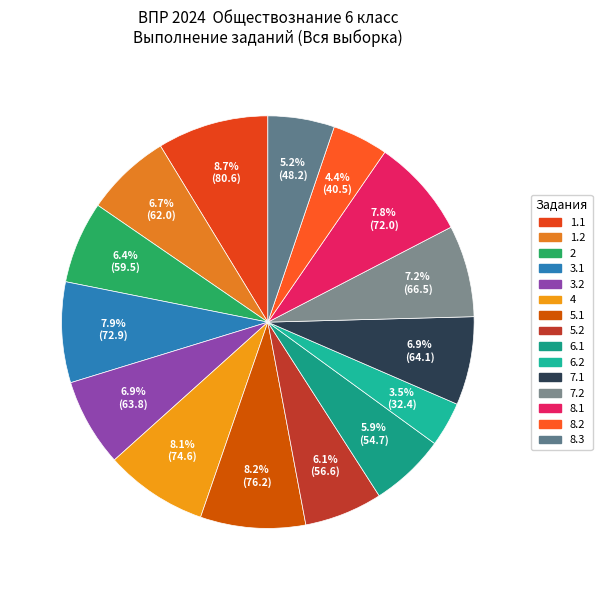

Count the number of slices in the pie.

15